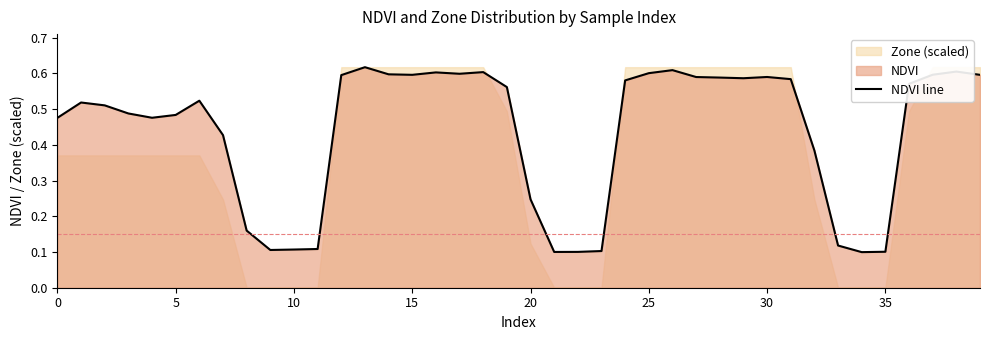

At which category does the chart reach its peak across all series?

13